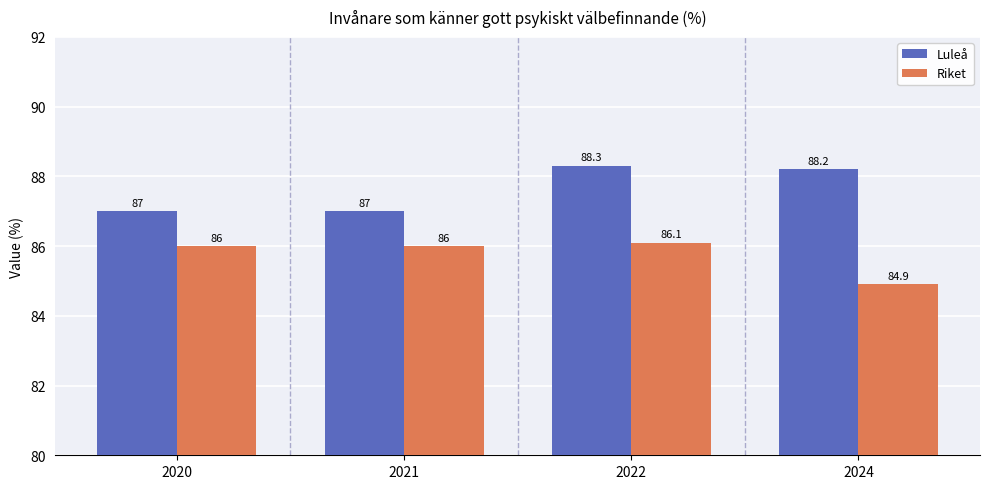

Is the value of Riket at 2024 greater than the value of Luleå at 2021?

No